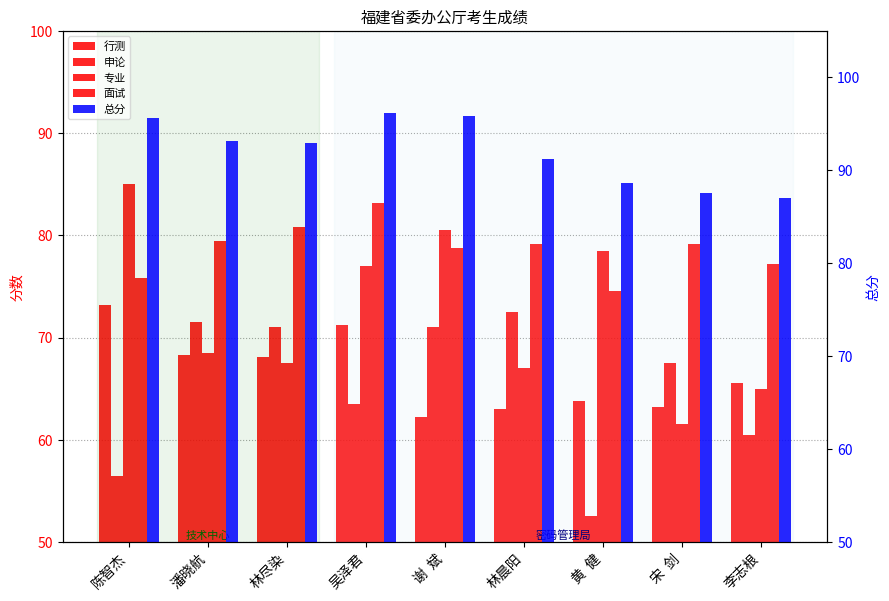

What is the difference between the maximum and second lowest values in the 行测 series?

10.2